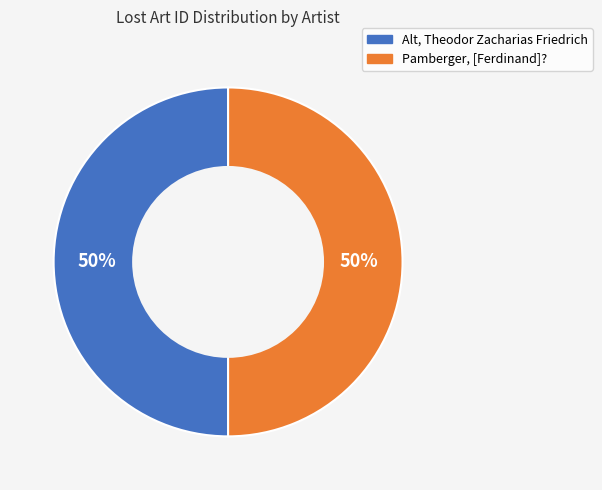

Count the number of slices in the pie.

2